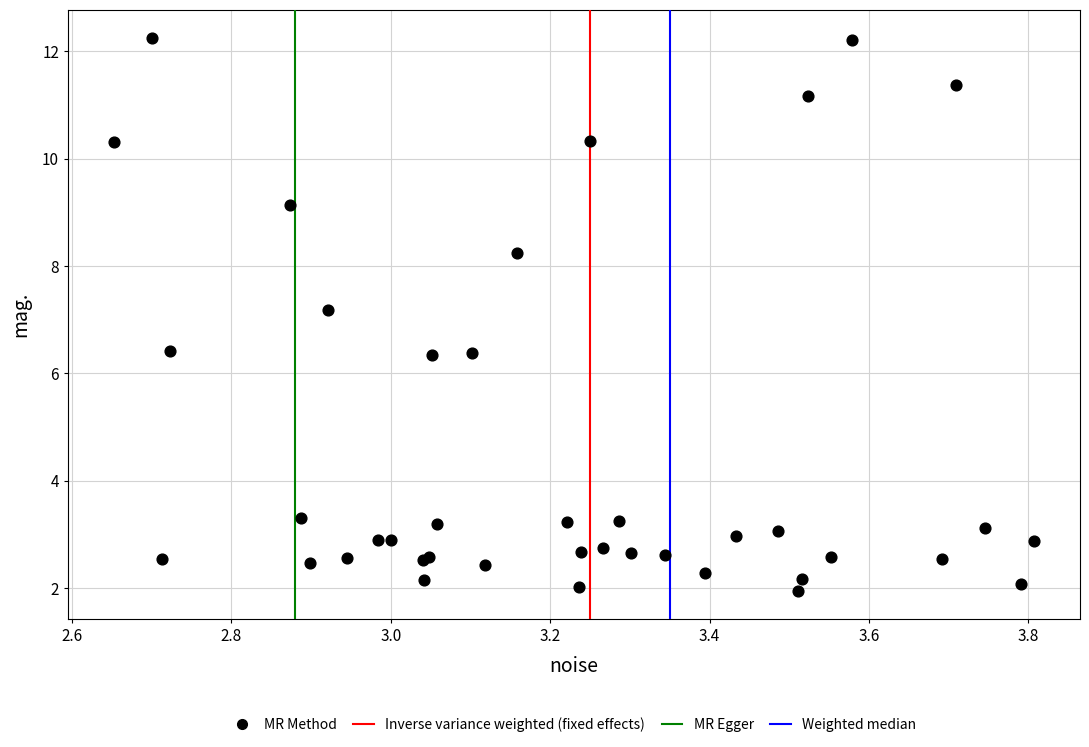

What Y value in the scatter plot is closest to 7?

7.2